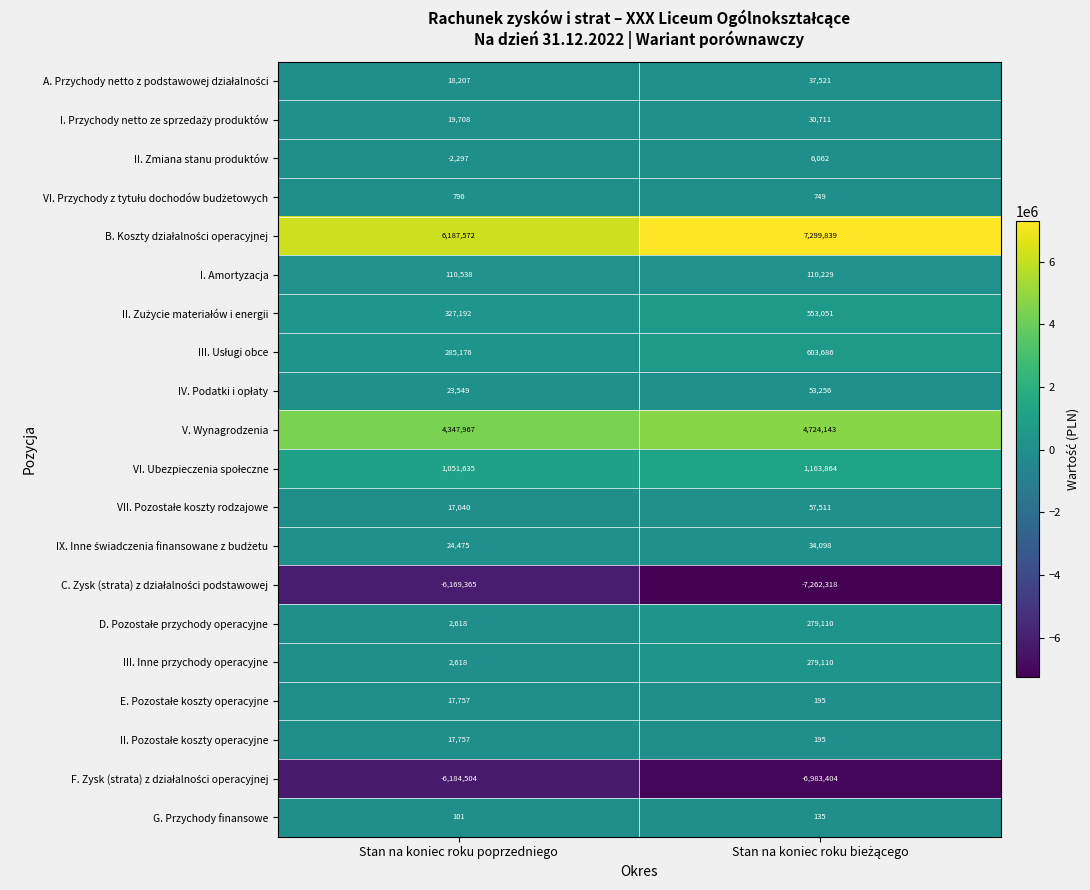

Which category has the highest value in the I. Amortyzacja series?

Stan na koniec roku poprzedniego